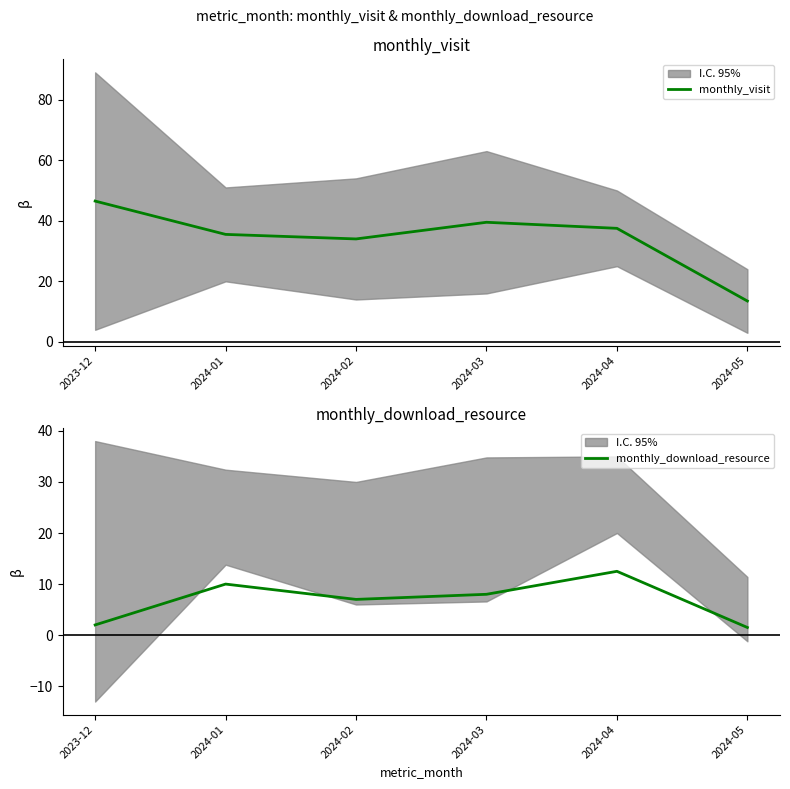

Reading right to left, what are all the values shown in this chart?

monthly_visit: 13.5	37.5	39.5	34.0	35.5	46.5
monthly_download_resource: 1.5	12.5	8.0	7.0	10.0	2.0